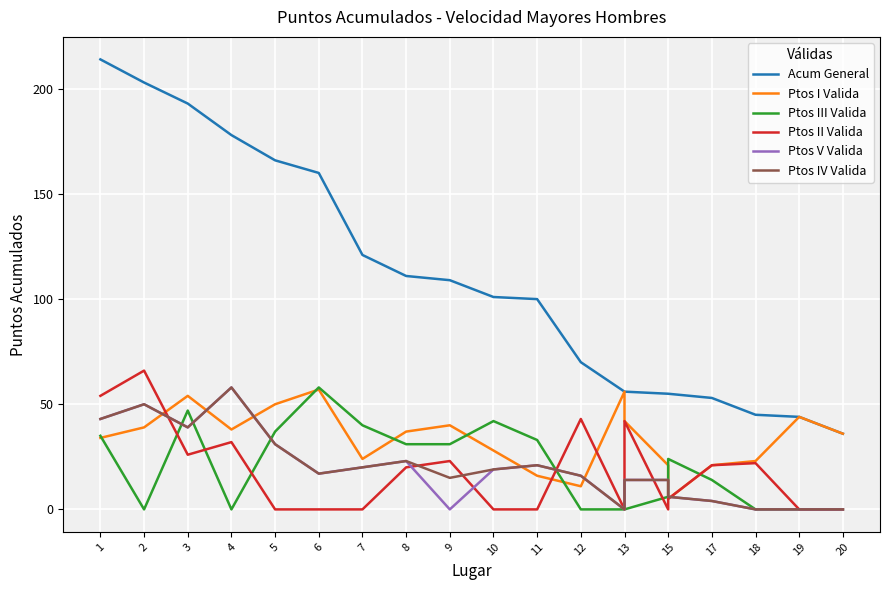

How many intersections are there between Ptos V Valida and Ptos II Valida?

6